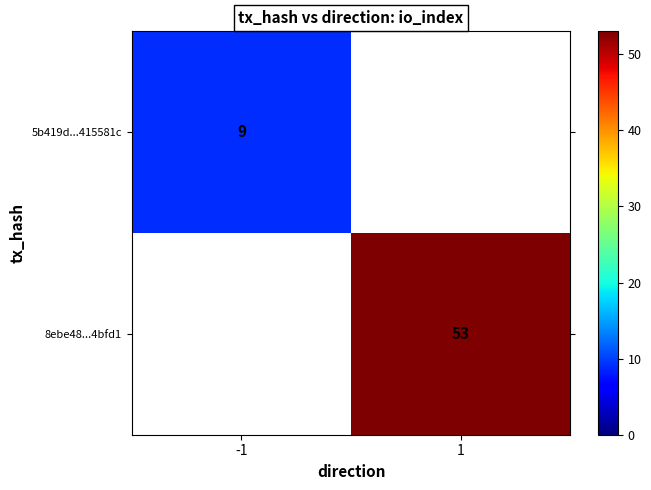

True or false: 5b419d...415581c has a value of 9 at -1.

True